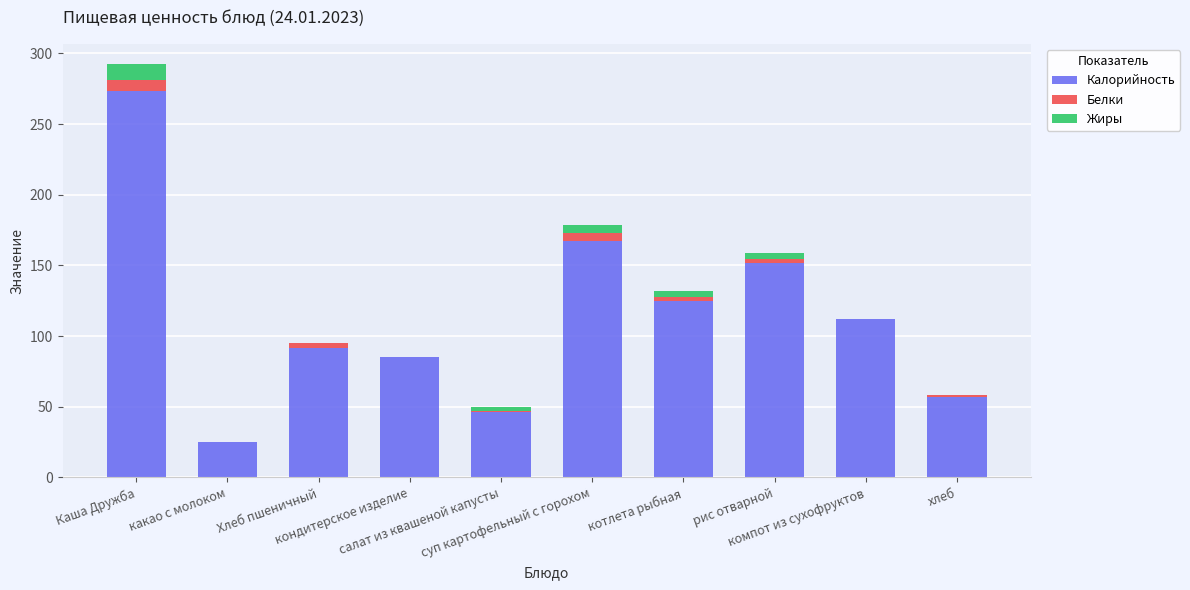

What is the sum of all Калорийность values?

1134.3